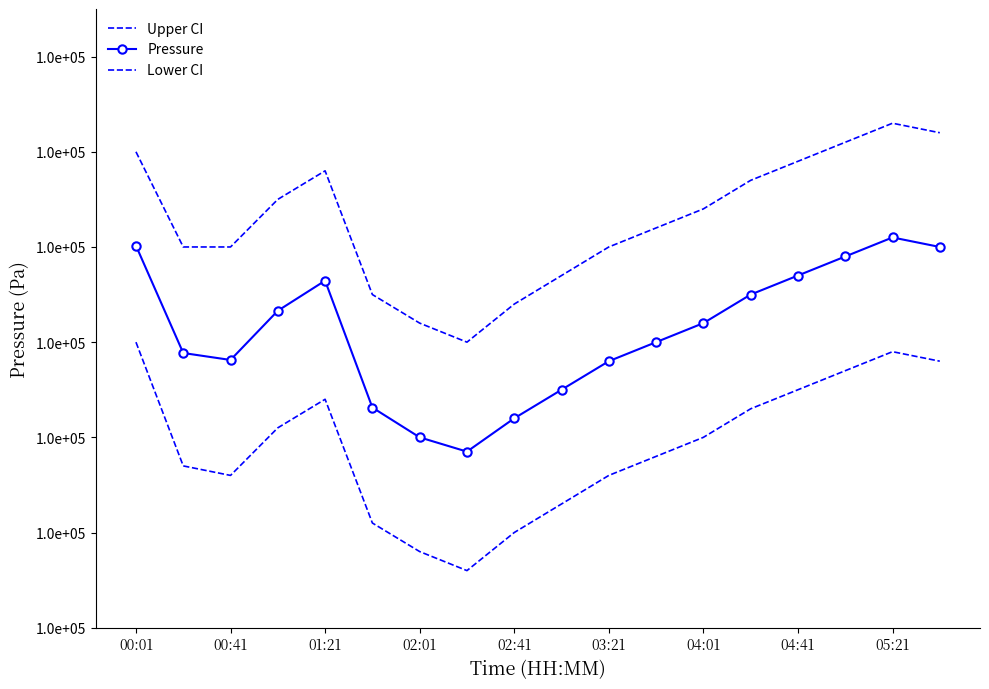

How many values in the Lower CI series are below 101490?

9